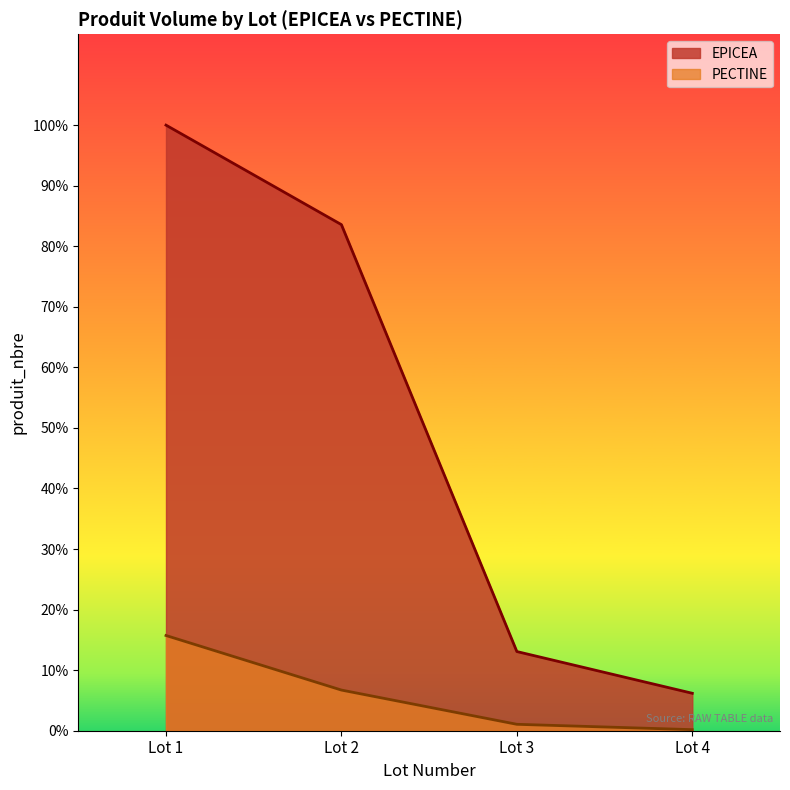

Which series has the largest total across all categories?

EPICEA